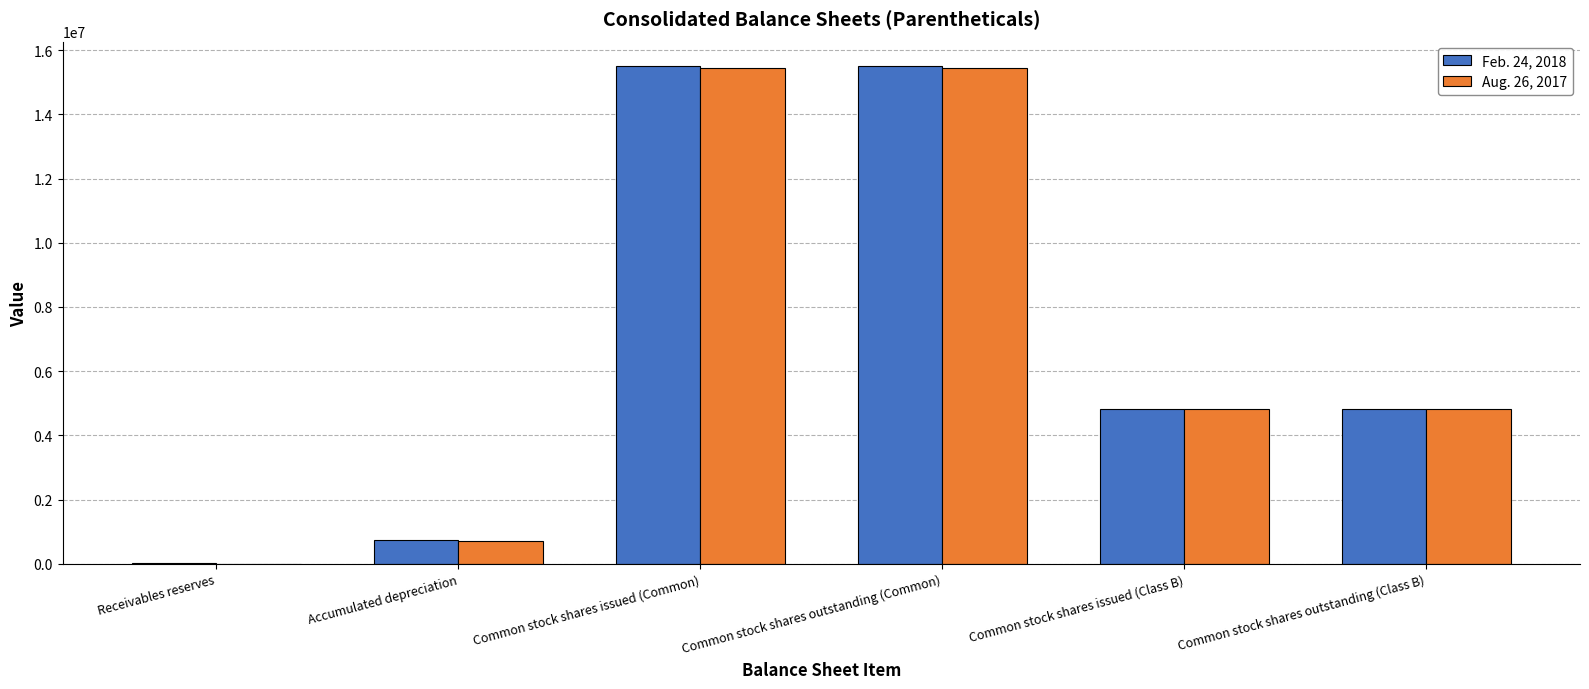

Which series changed the most between Common stock shares issued (Common) and Common stock shares outstanding (Class B)?

Feb. 24, 2018